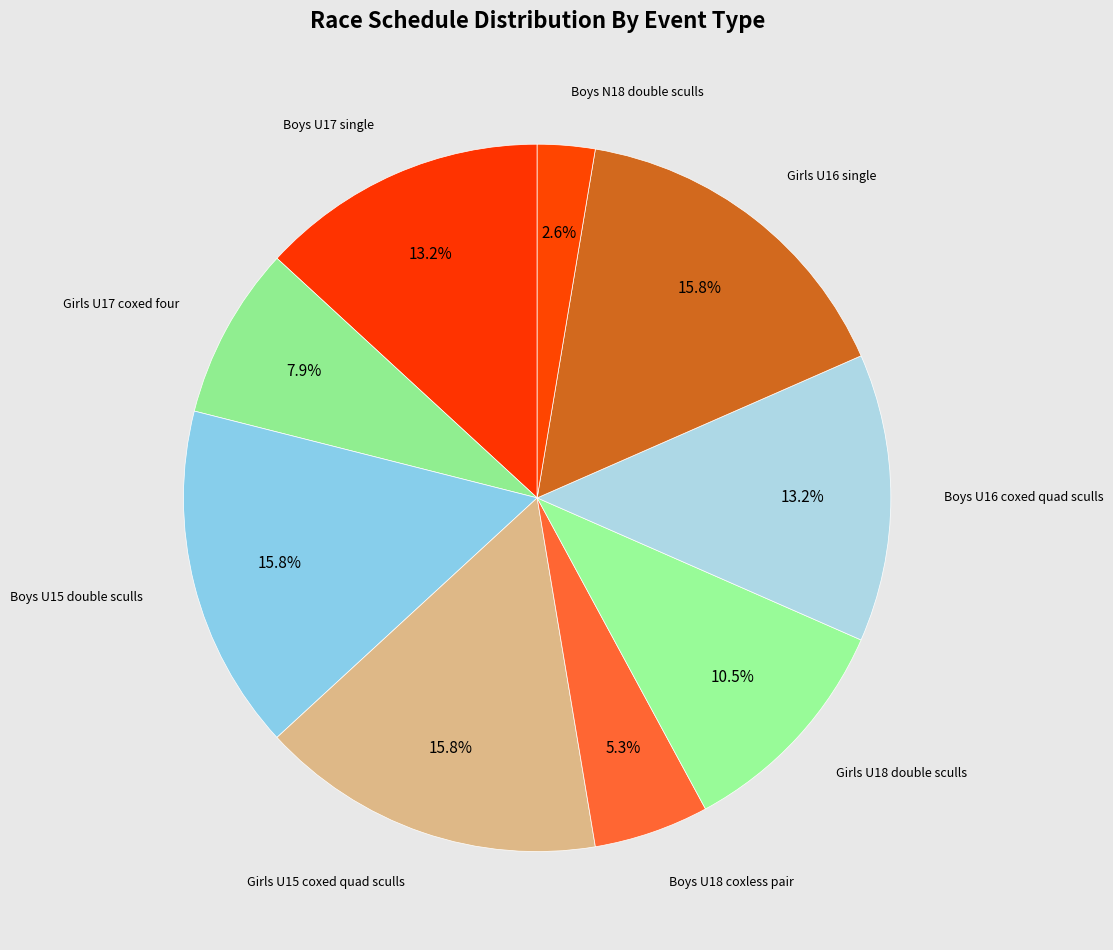

How many segments does this pie chart have?

9